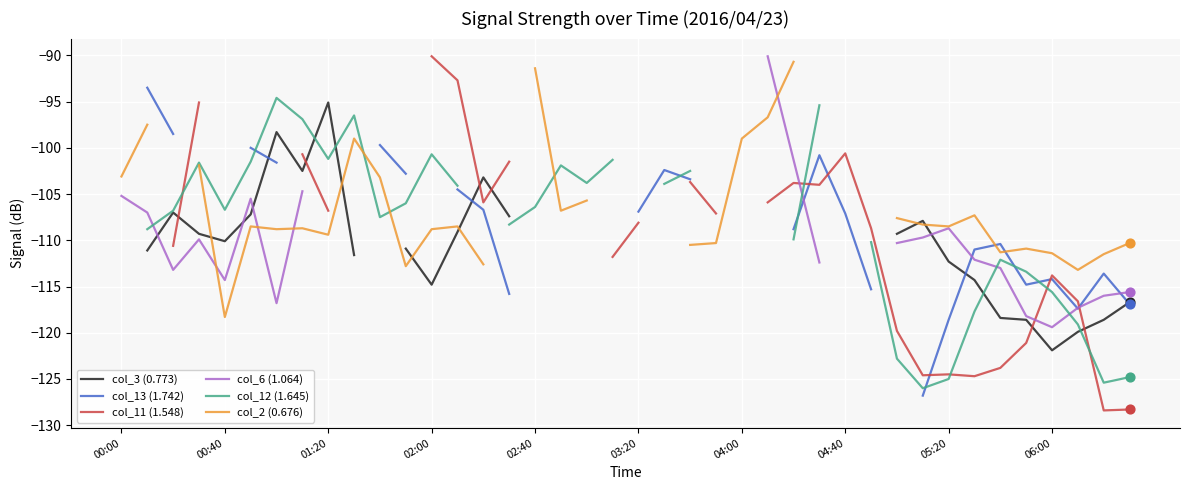

Which series contains the lowest Y value?

col_11 (1.548)